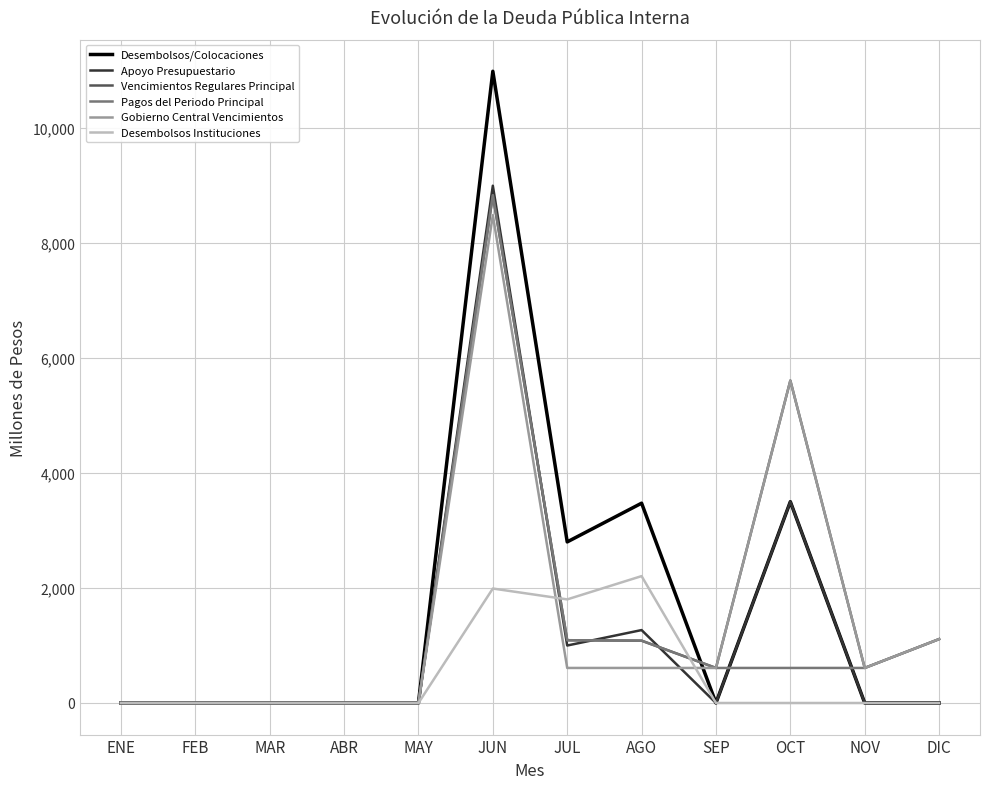

How many lines are shown in the chart?

6